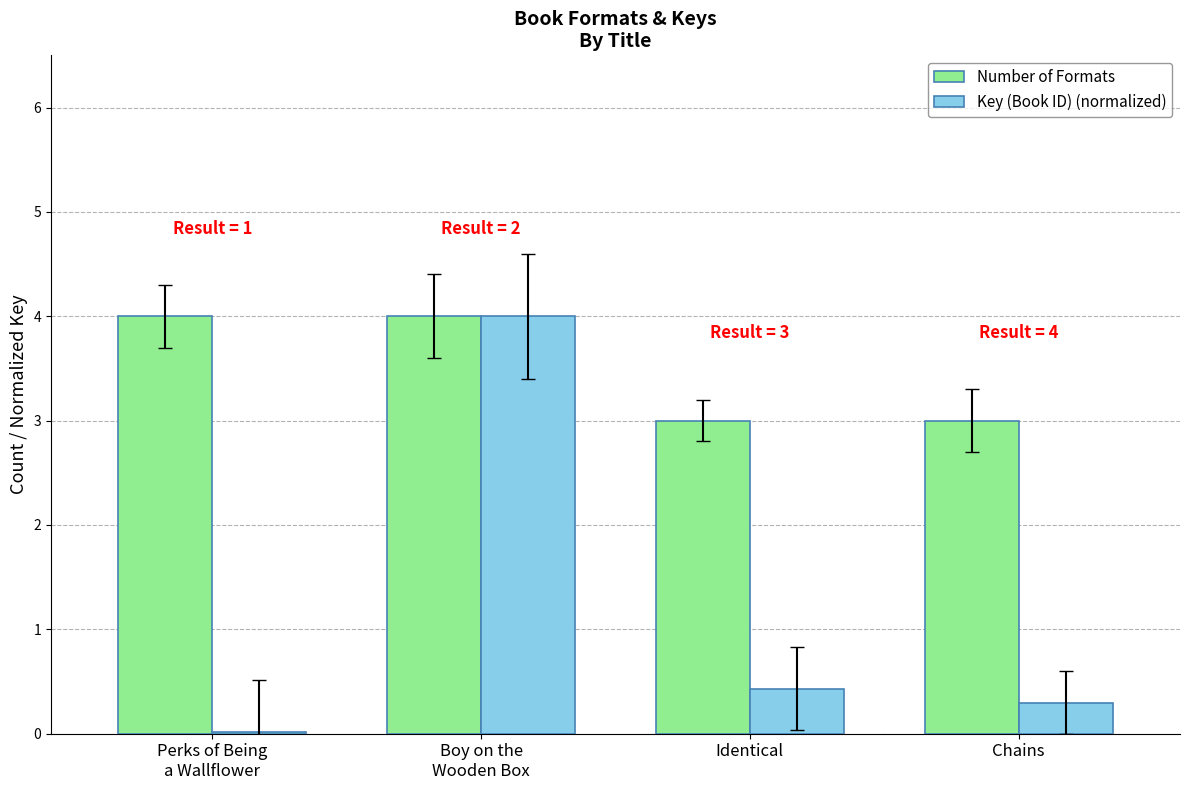

What value does the Number of Formats series have at Identical?

3.0